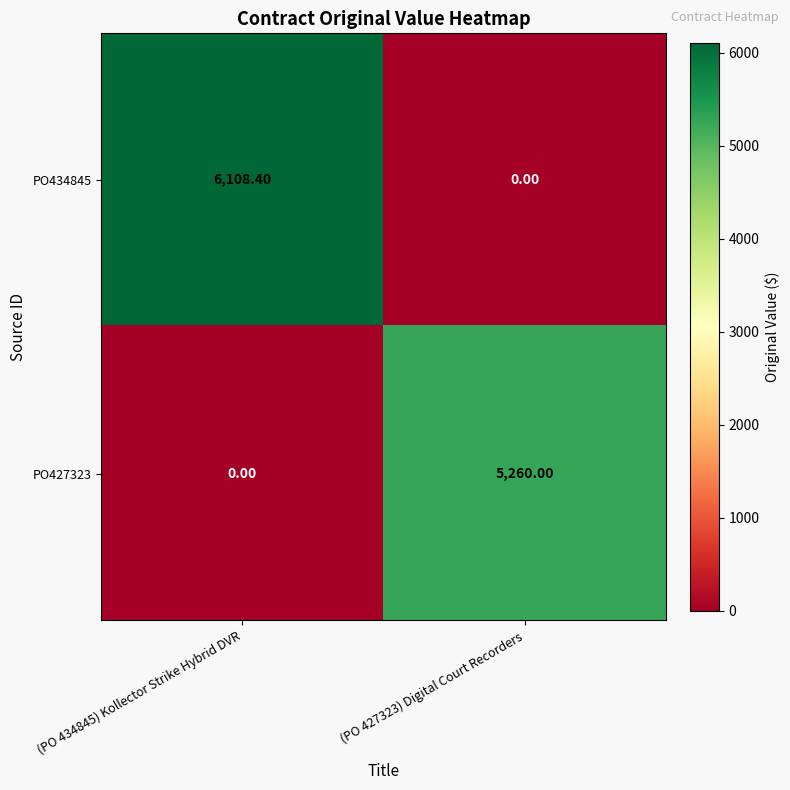

Rank the series by their average value, from lowest to highest.

PO427323, PO434845